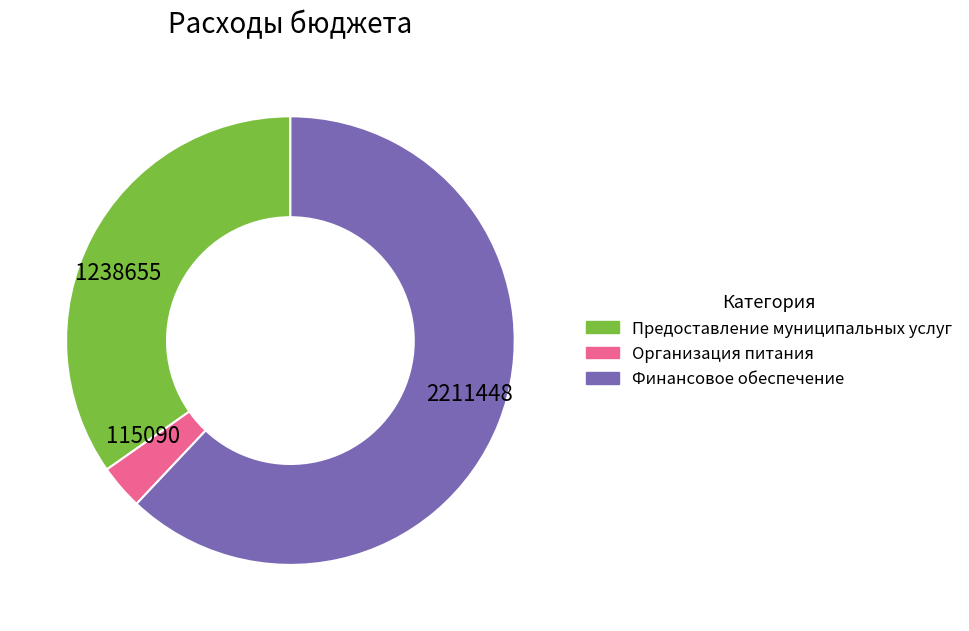

Do Предоставление муниципальных услуг and Организация питания together represent more than half of the pie?

No